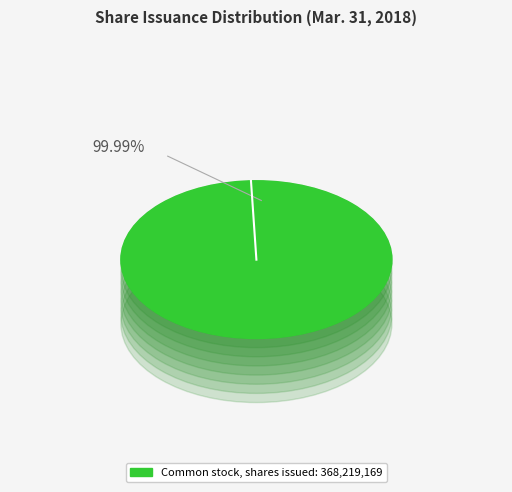

What is the change in value from Common stock, shares issued to Preferred stock (Series C-1), shares issued?

-368169165